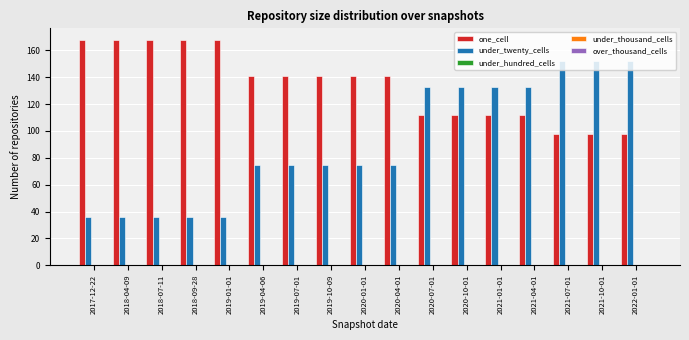

What is the difference between the second highest and second lowest values in the under_twenty_cells series?

116